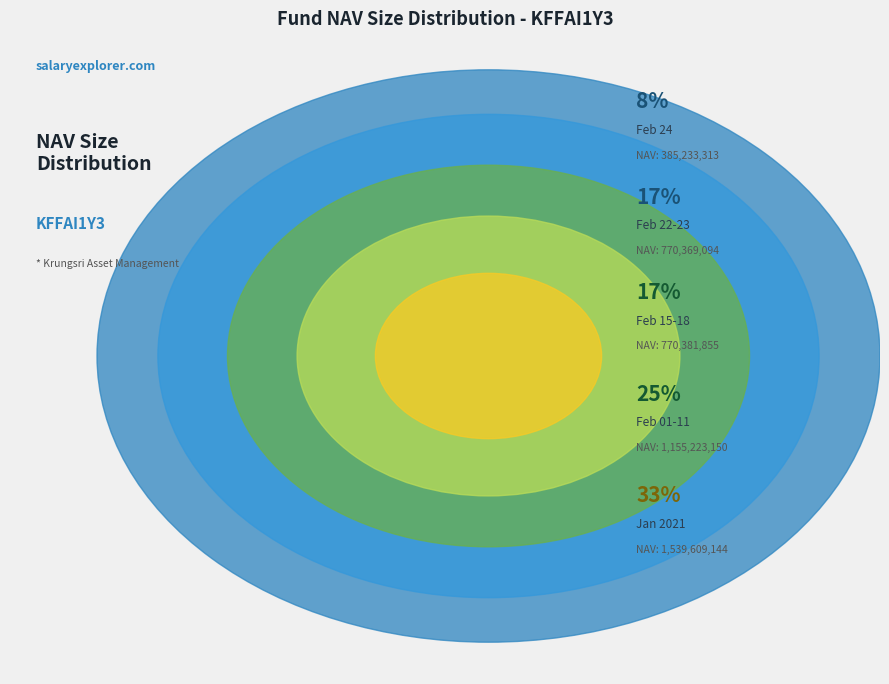

Does 2021-01-25 represent more than half of the total?

No